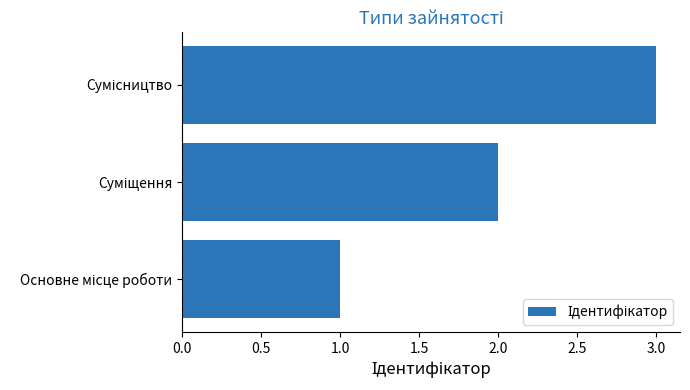

What is the sum of all values?

6